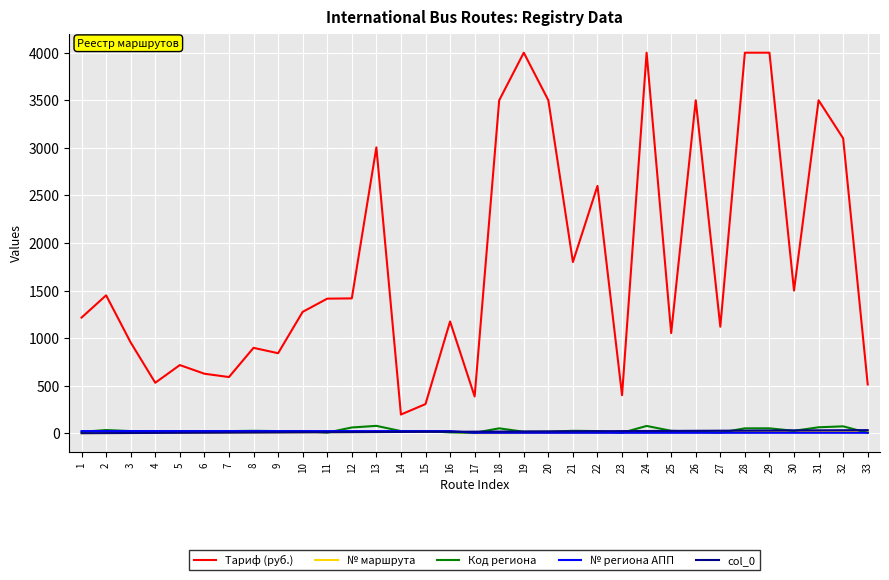

Which series has the largest total across all categories?

Тариф (руб.)